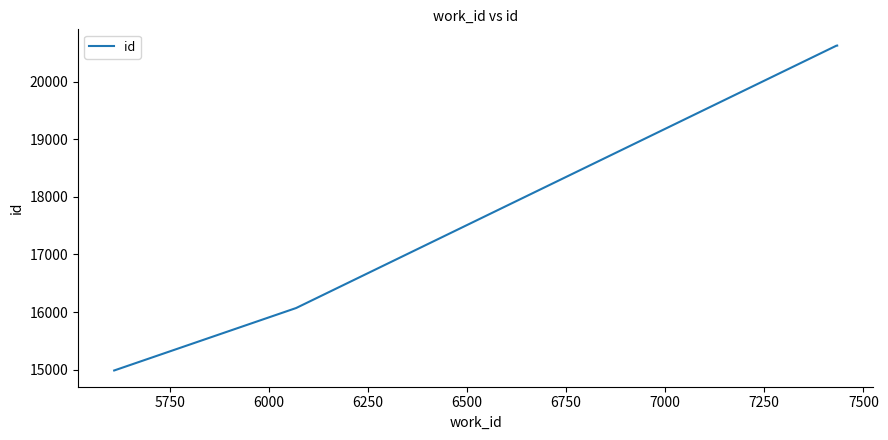

What is the maximum value shown in the chart?

20625